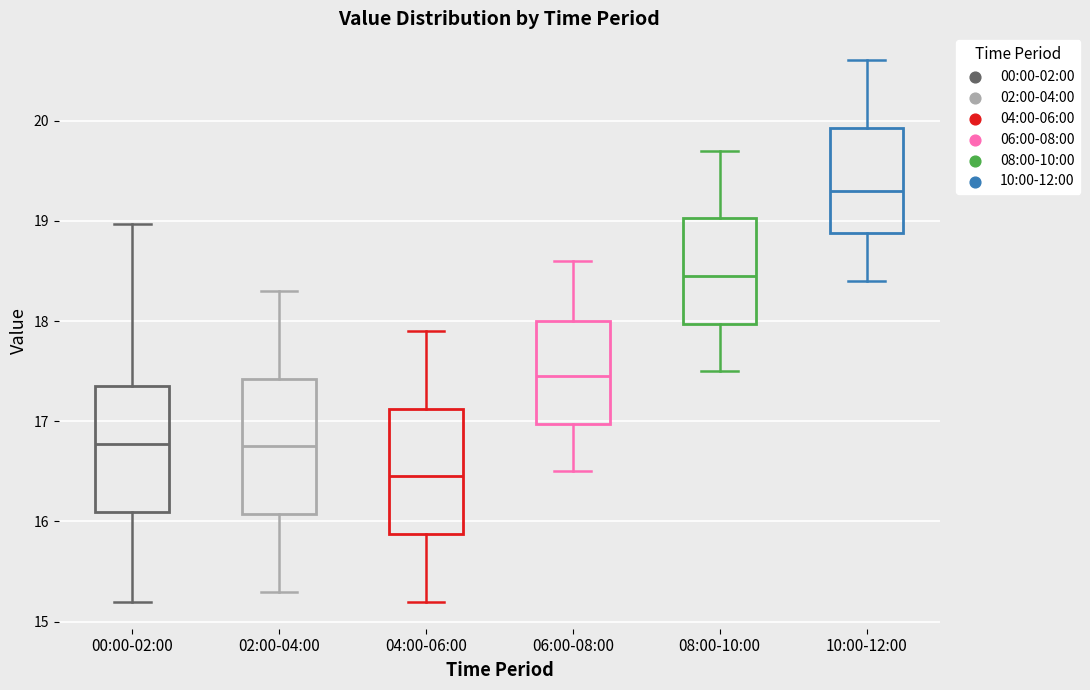

Where does the upper whisker of the box for 00:00-02:00 end on the y-axis? The values are not printed on the chart, so give them approximately, as read against the axis.

19.0